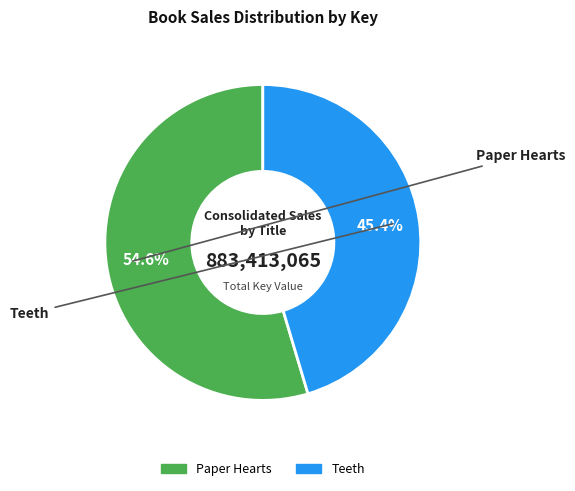

To the nearest percent, what portion does Teeth represent?

45%